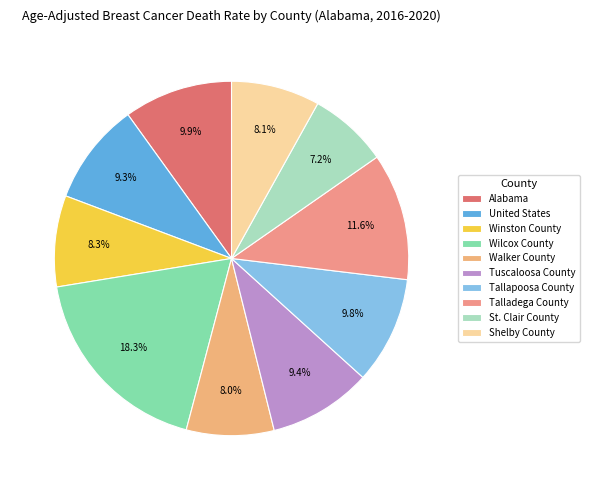

To the nearest percent, what is the combined percentage of Shelby County and Talladega County?

20%